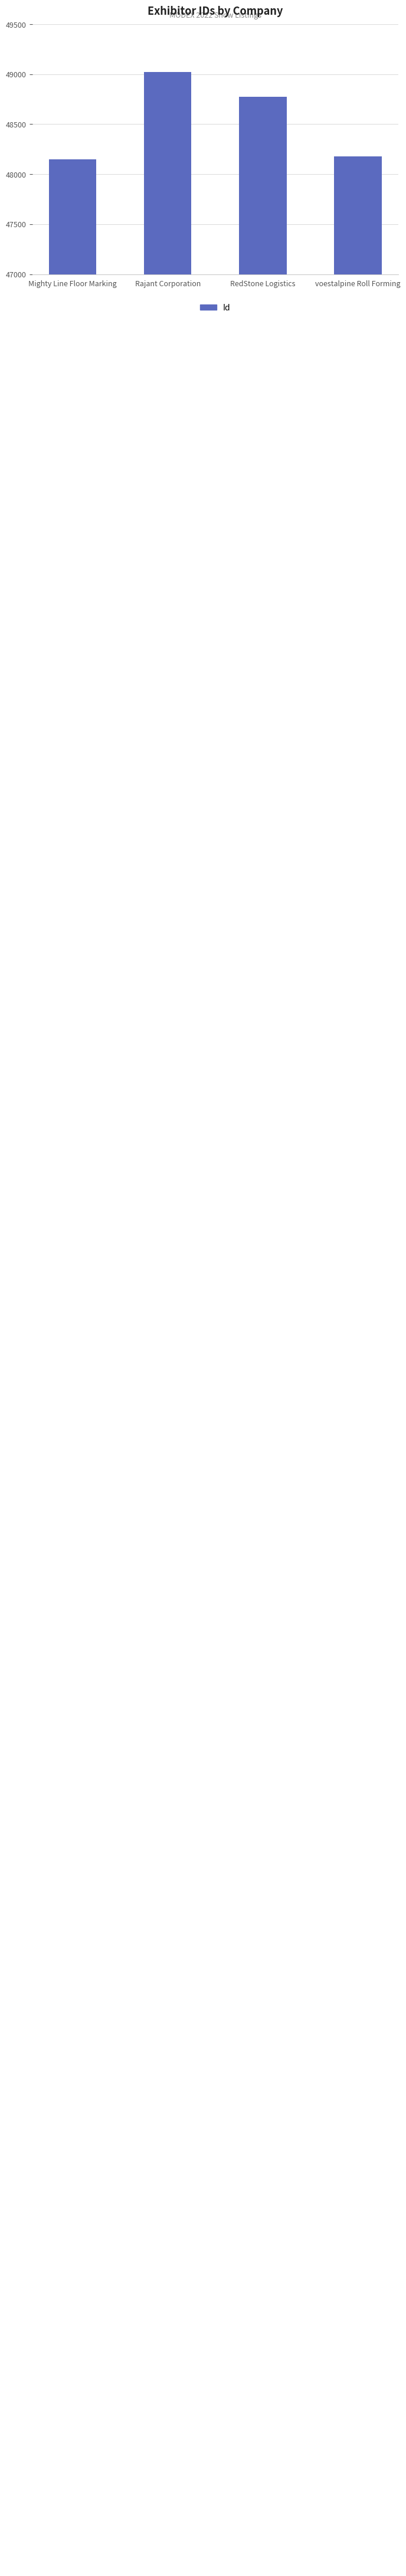

What position from the right is voestalpine Roll Forming?

1